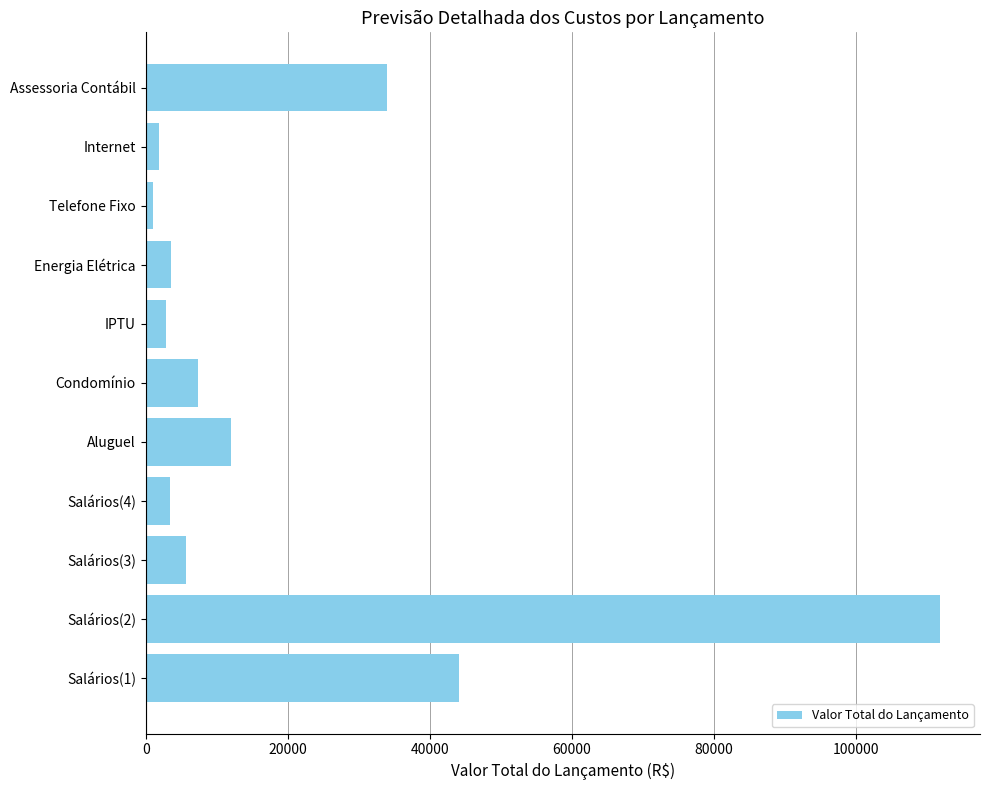

What is the average value?

20702.6